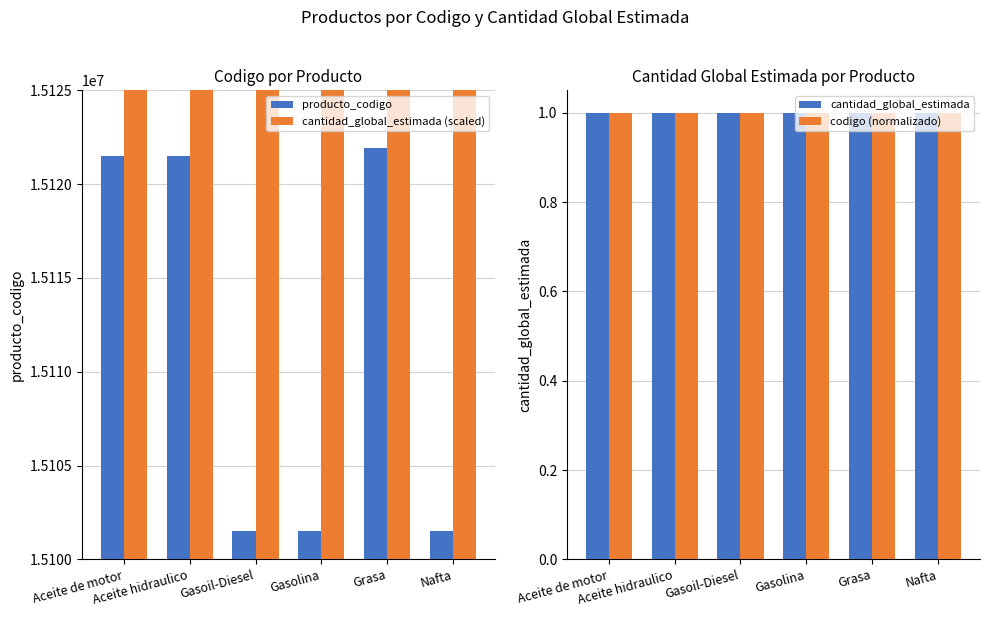

What is the minimum value for producto_codigo?

15101503.0